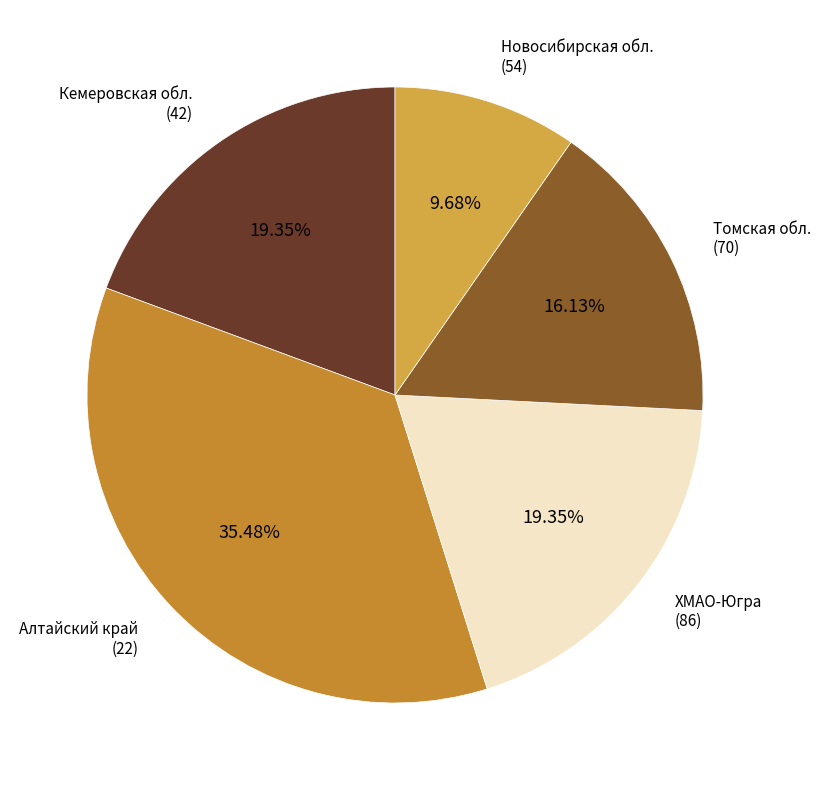

Count the number of slices in the pie.

5